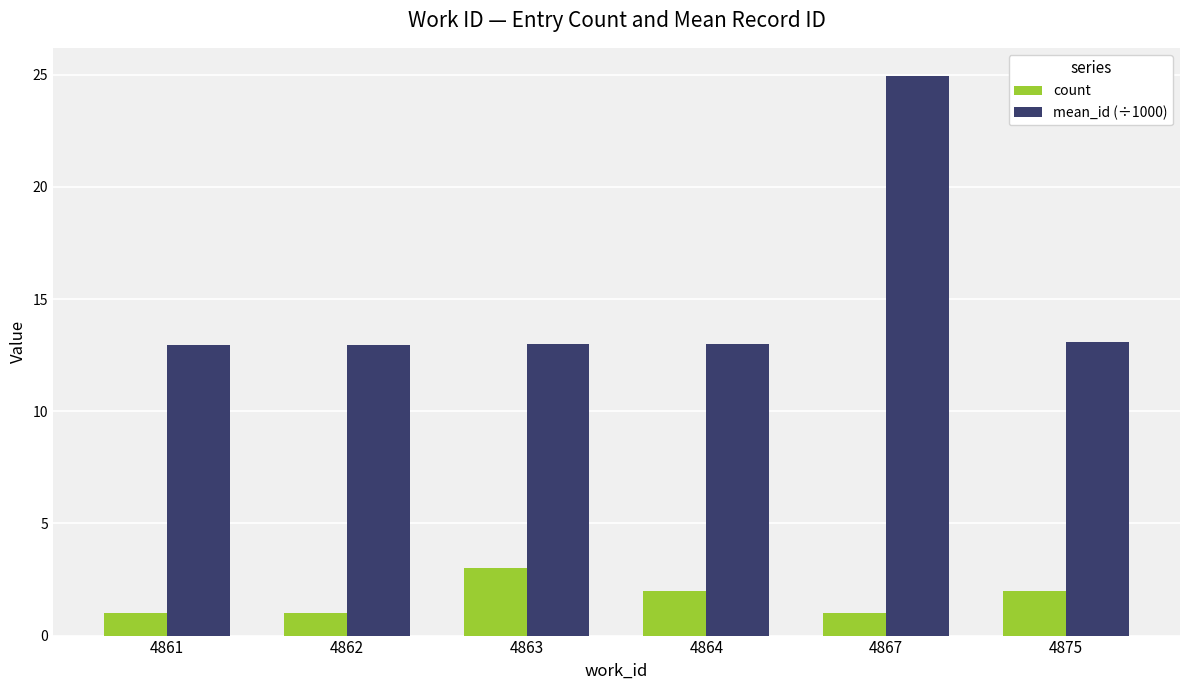

What are all the series names shown in the legend?

count, mean_id (÷1000)